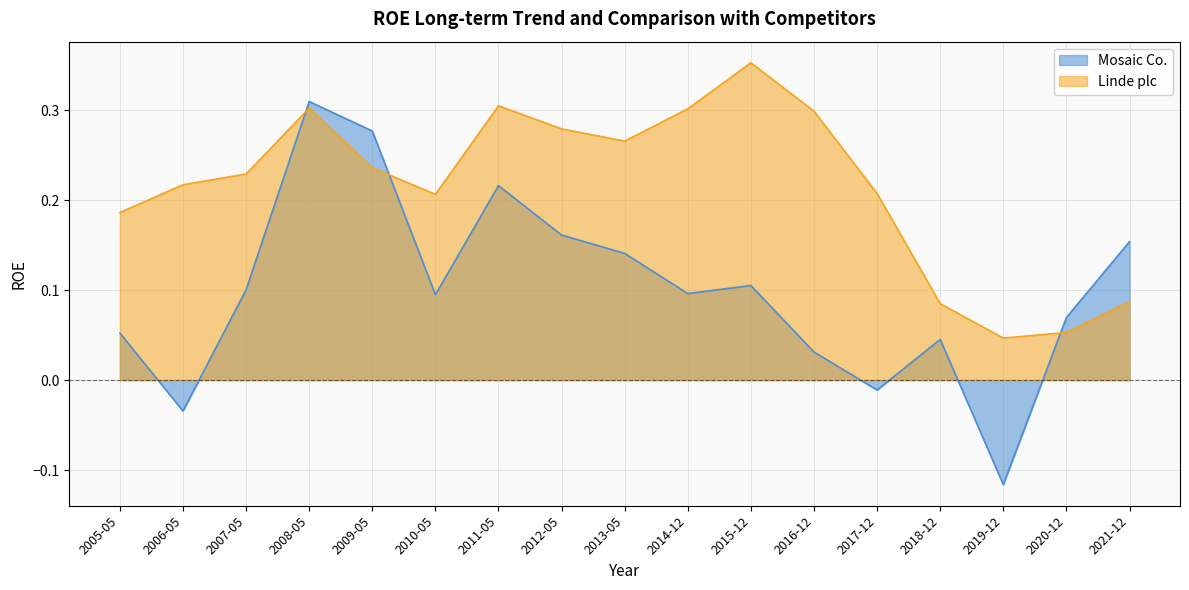

At which category is the sum across all series the highest?

2008-05